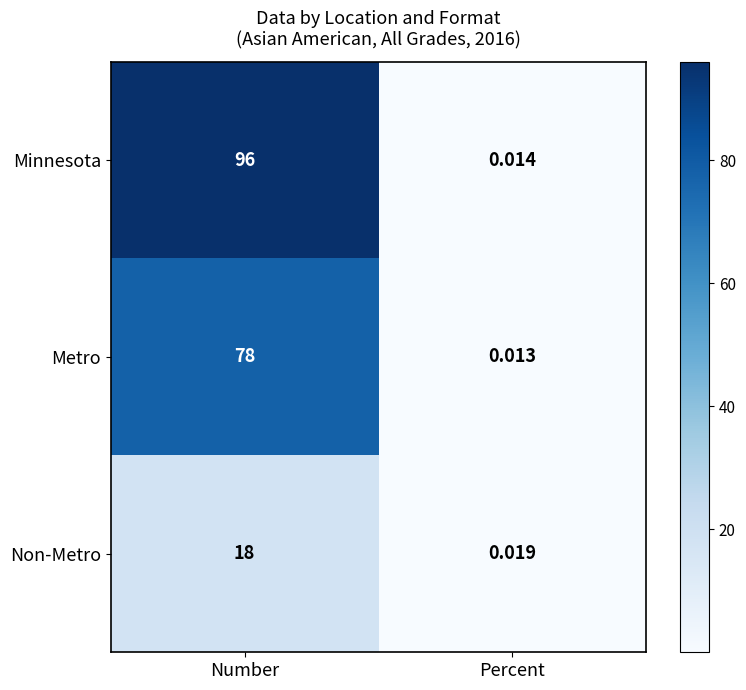

List the series in order of their overall mean, lowest first.

Non-Metro, Metro, Minnesota